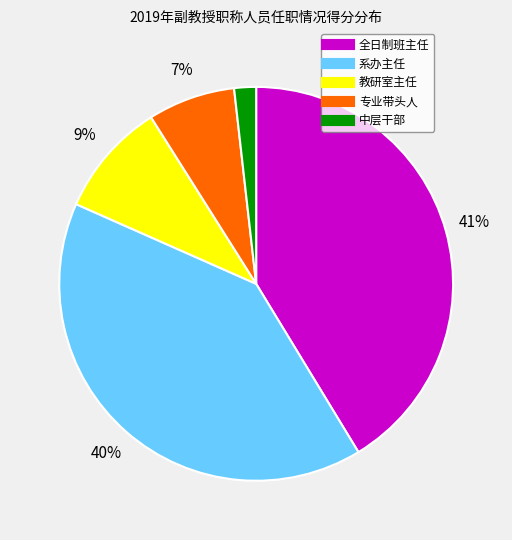

Does any single category account for the majority?

No